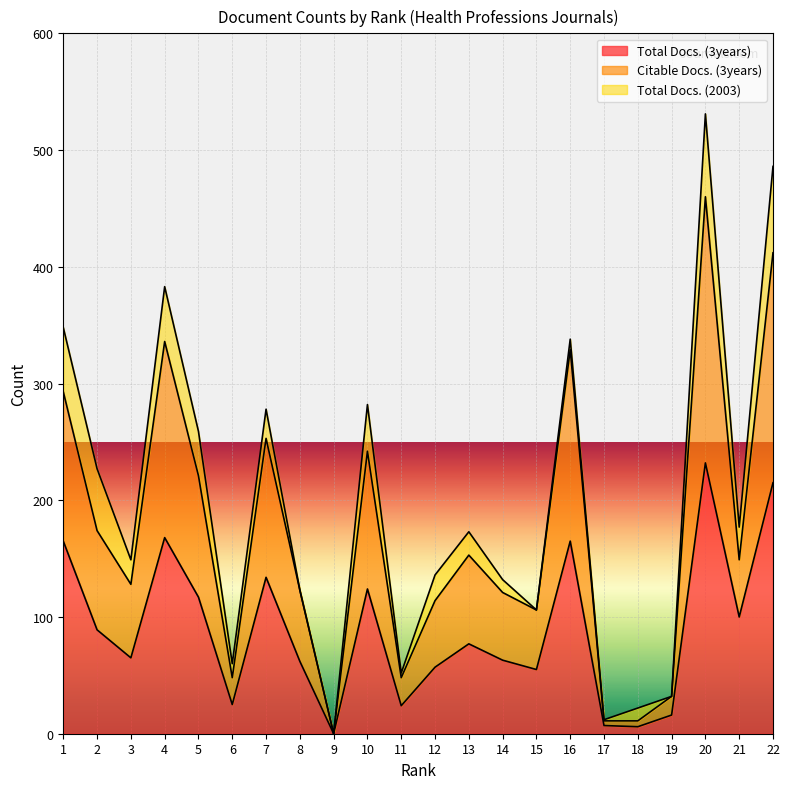

Is it true that Total Docs. (3years) equals 100 at 21?

True